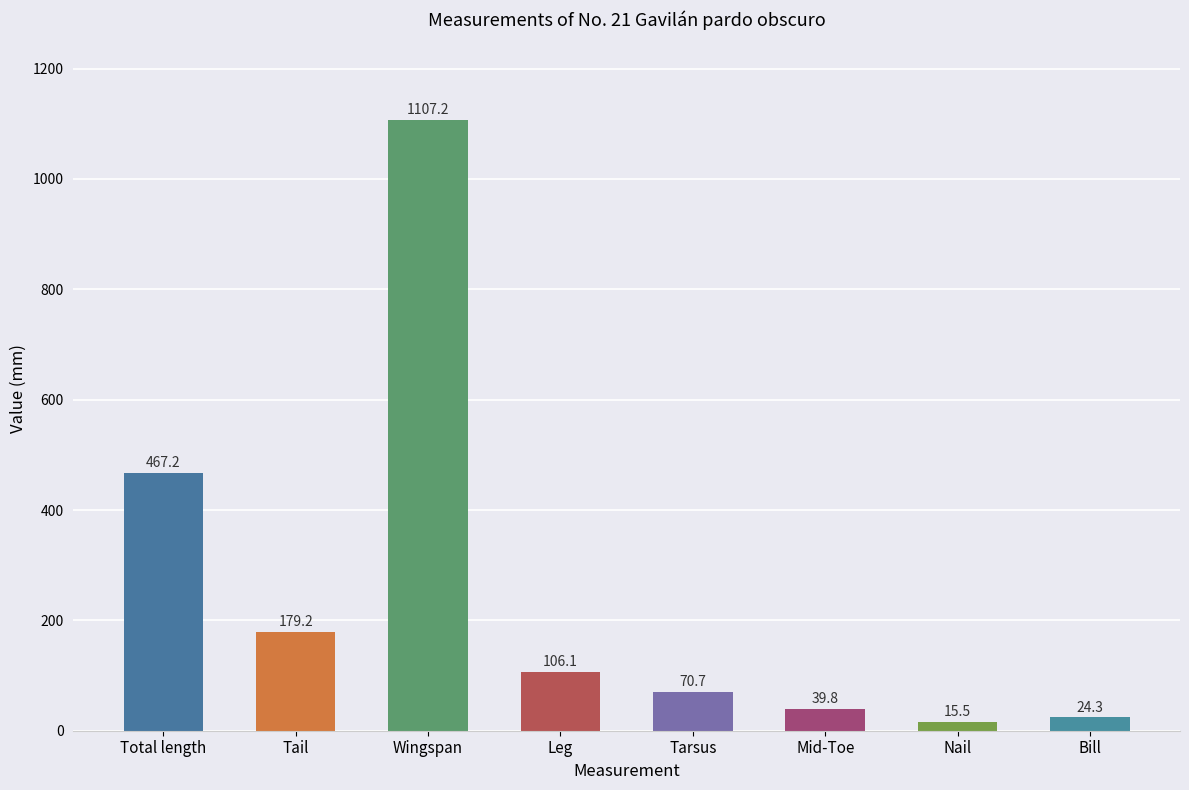

Does the chart contain any negative values?

No